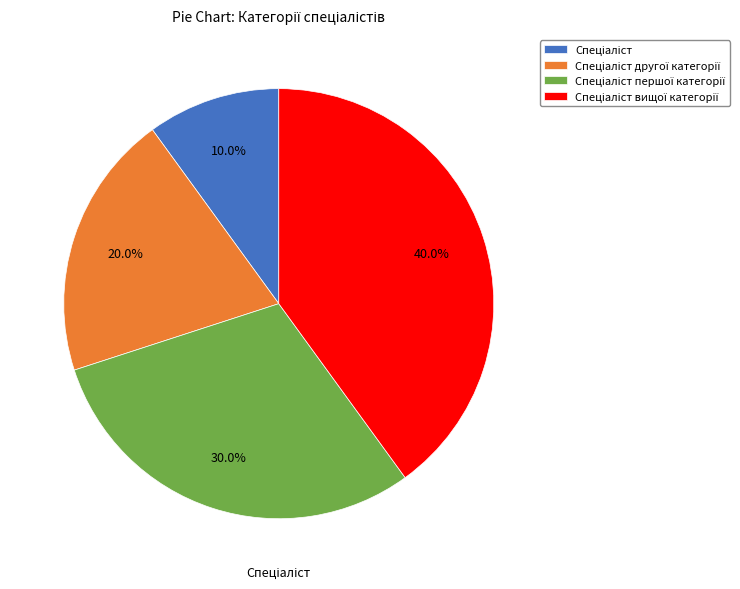

Does any single category account for the majority?

No